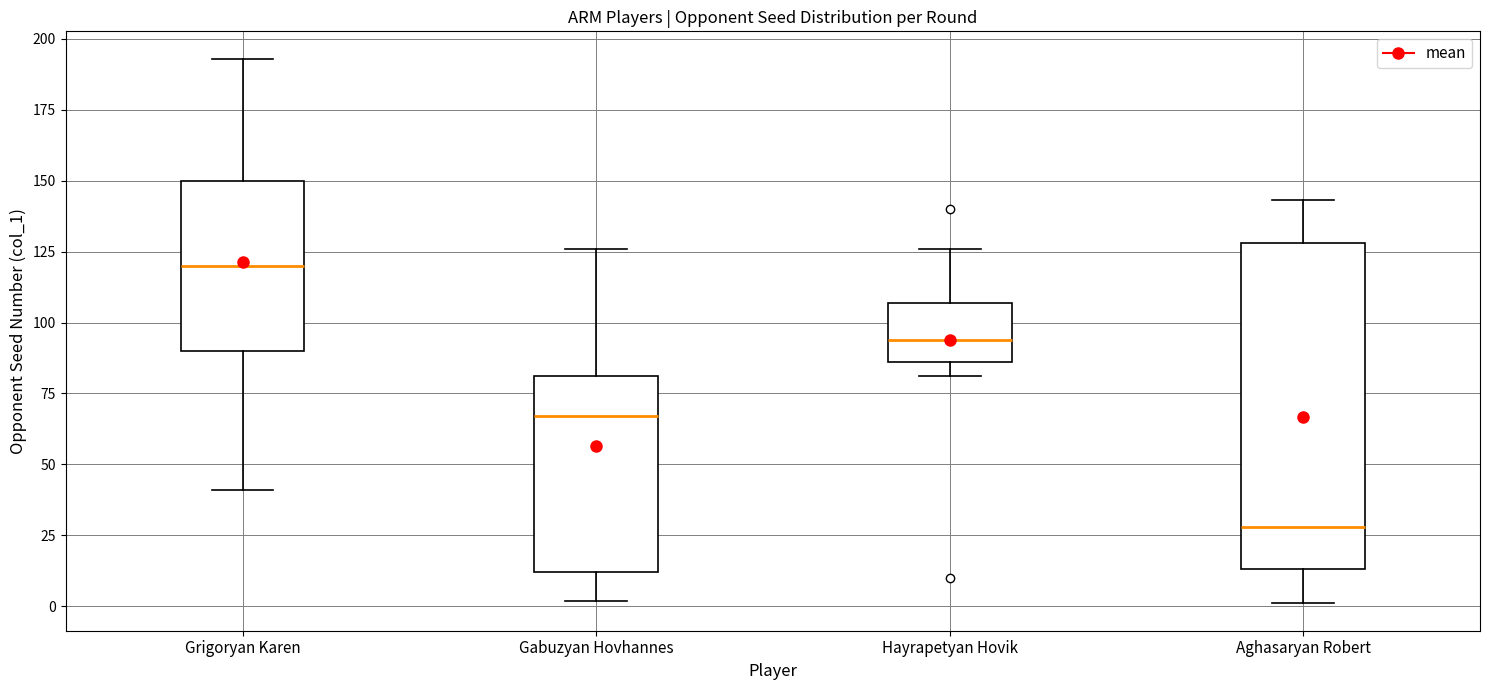

Reading left to right, transcribe this box plot: for each box, give where its median line is, the range the box spans, and where its two whiskers end, as read against the y-axis. The values are not printed on the chart, so give them approximately, as read against the axis.

Grigoryan Karen: median 120, box 90 to 150, whiskers 40 to 195
Gabuzyan Hovhannes: median 65, box 10 to 80, whiskers 0 to 125
Hayrapetyan Hovik: median 95, box 85 to 105, whiskers 80 to 125
Aghasaryan Robert: median 30, box 15 to 130, whiskers 0 to 145